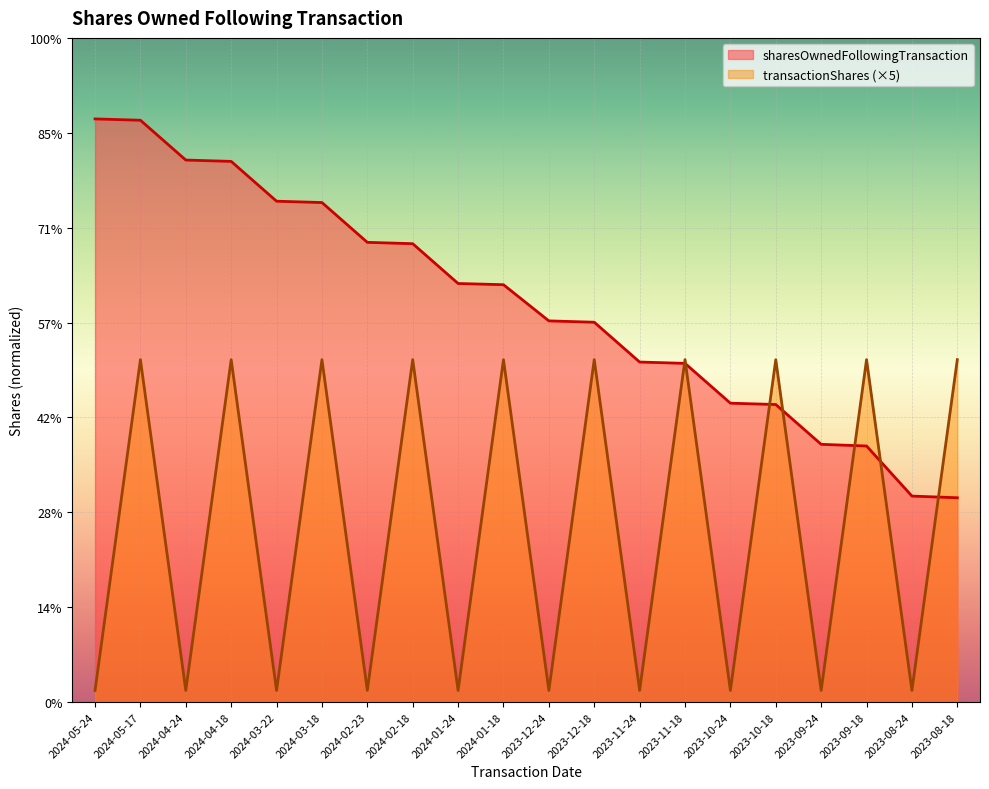

What is the value of the transactionShares point at the 17th from the left?

1215